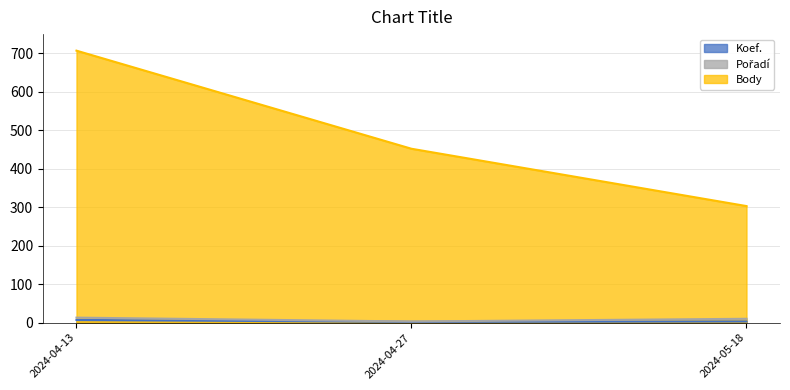

What is the value of the Pořadí point at the 2nd from the left?

3